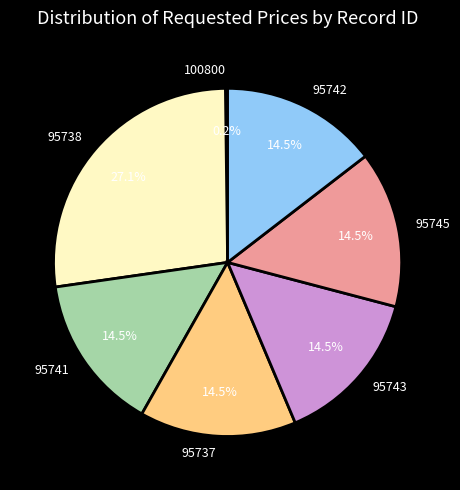

To the nearest percent, what is the combined percentage of 95741 and 95743?

29%